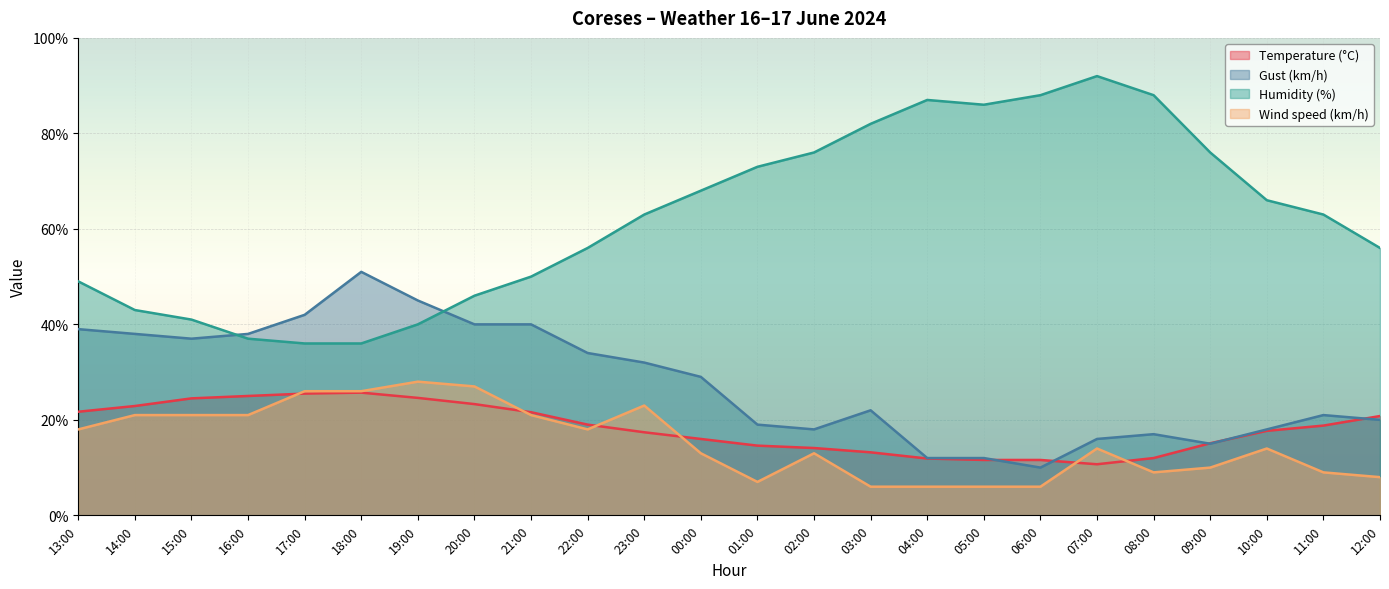

What is the label of the 10th point from the left?

22:00